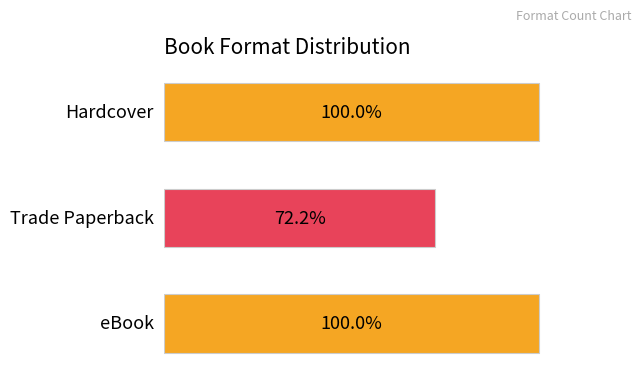

Are the bars horizontal?

Yes